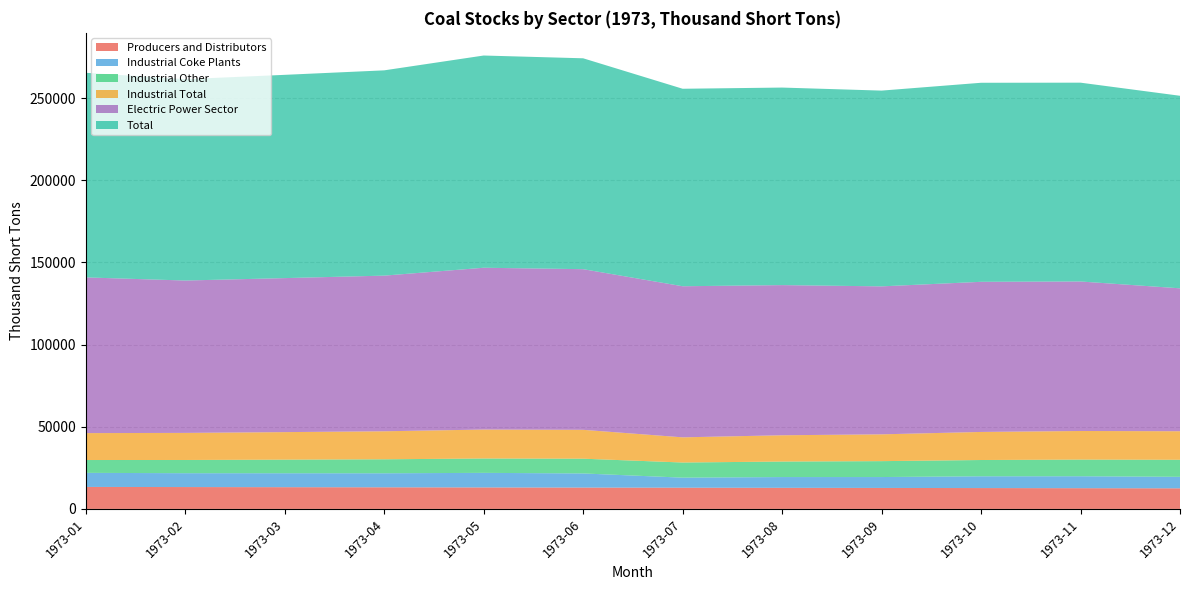

Reading left to right, transcribe all the data shown in this chart.

Producers and Distributors: 13377.0	13300.0	13223.0	13146.0	13069.0	12992.0	12915.0	12838.0	12761.0	12684.0	12607.0	12530.0
Industrial Coke Plants: 8568.0	8435.0	8480.0	8540.0	8869.0	8594.0	6112.0	6549.0	6636.0	7169.0	7268.0	6998.0
Industrial Other: 7808.0	8041.0	8274.0	8507.0	8740.0	8973.0	9206.0	9439.0	9672.0	9905.0	10138.0	10370.0
Industrial Total: 16376.0	16476.0	16754.0	17047.0	17609.0	17567.0	15318.0	15988.0	16308.0	17074.0	17406.0	17368.0
Electric Power Sector: 94744.4	92723.5	93711.9	94714.5	98460.1	97756.4	91939.6	91371.9	90044.3	91357.1	90966.6	86967.2
Total: 124497.4	122499.5	123688.9	124907.5	129138.1	128315.4	120172.6	120197.9	119113.3	121115.1	120979.6	117155.2